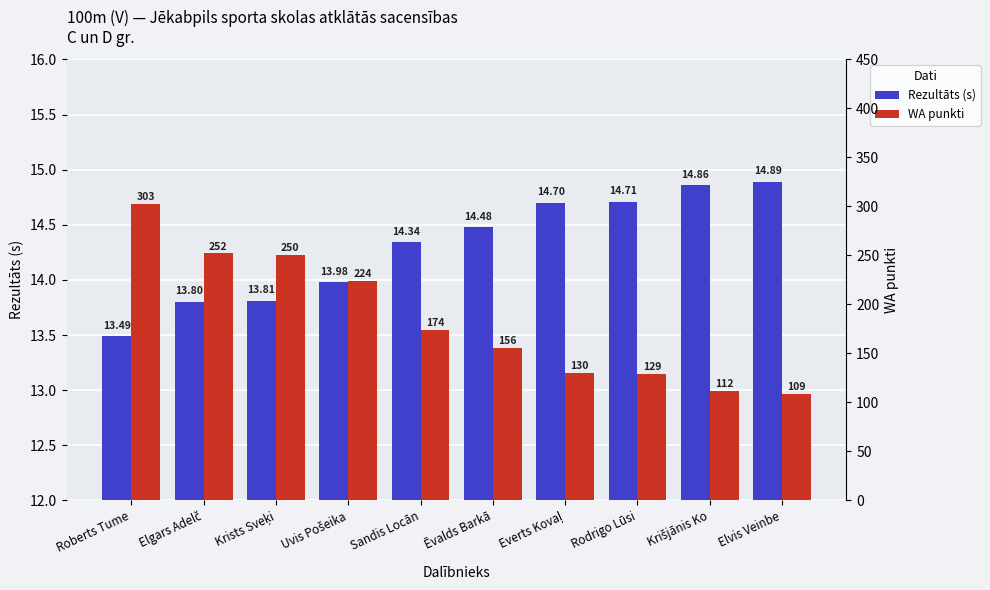

What is the label of the 3rd bar from the left?

Krists Sveķi